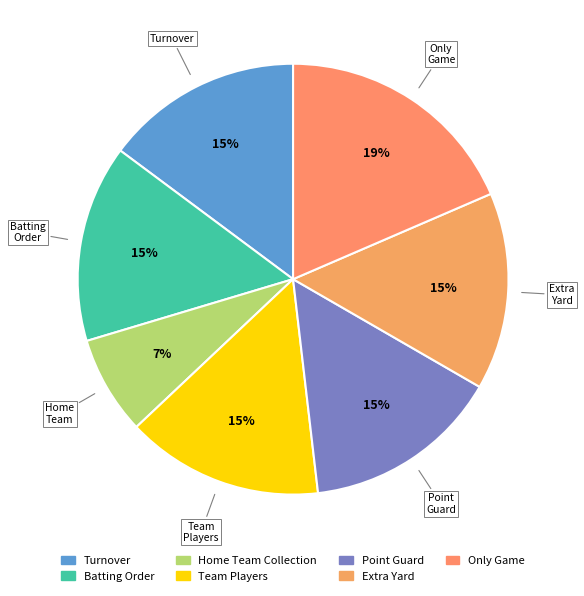

How many slices are in this pie chart?

7